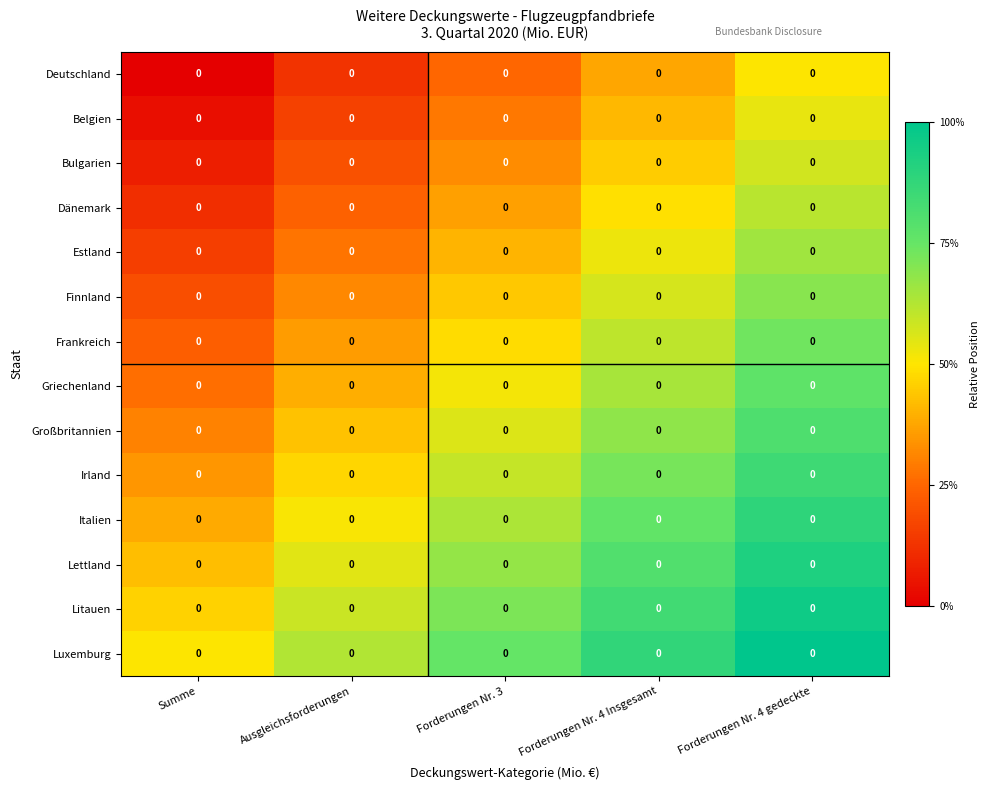

At which category is the sum across all series the highest?

Forderungen Nr. 4 gedeckte